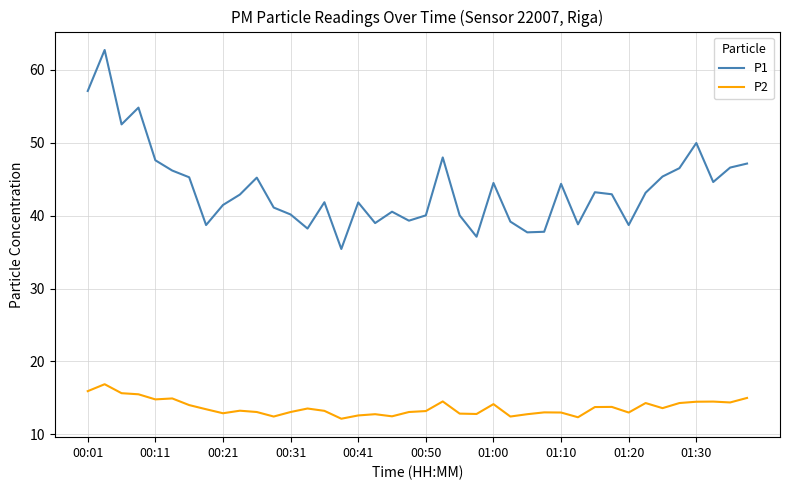

Which series has the widest spread of values?

P1